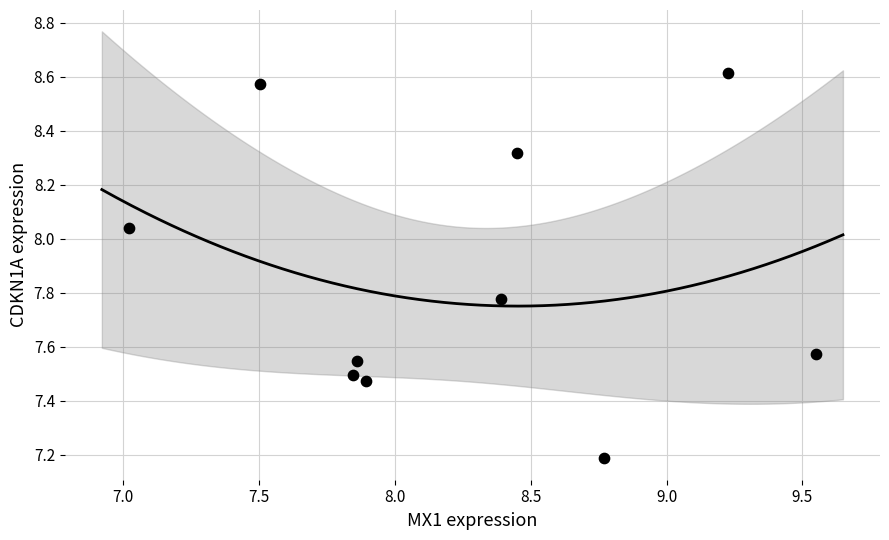

What Y value in the scatter plot is closest to 7?

7.2